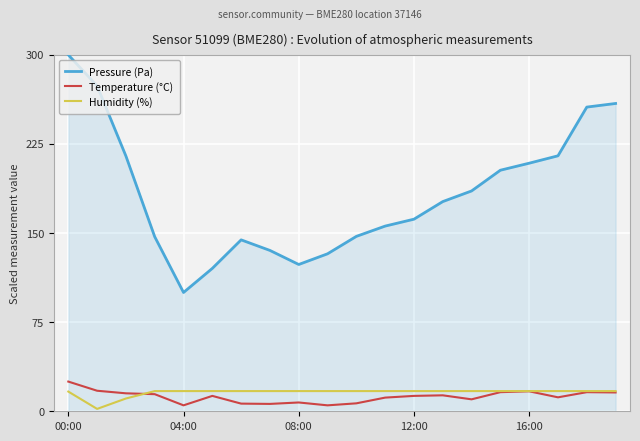

True or false: Pressure (Pa) and Humidity (%) cross at least once.

False